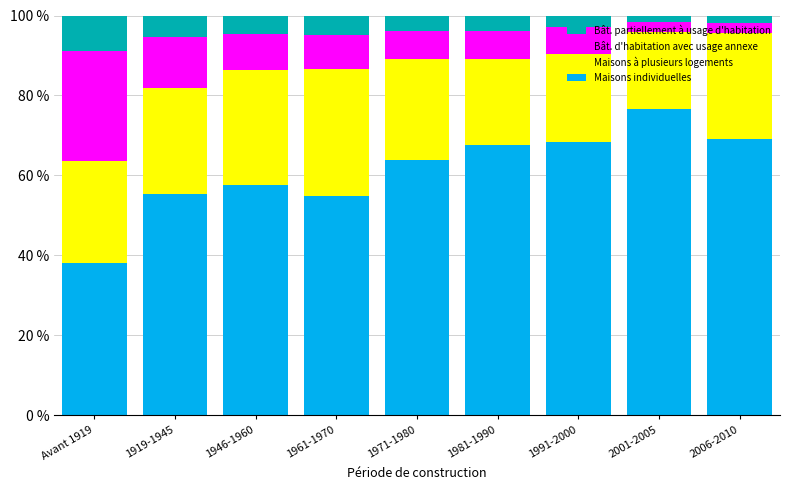

True or false: Maisons individuelles has a value of 78.9 at 1919-1945.

False